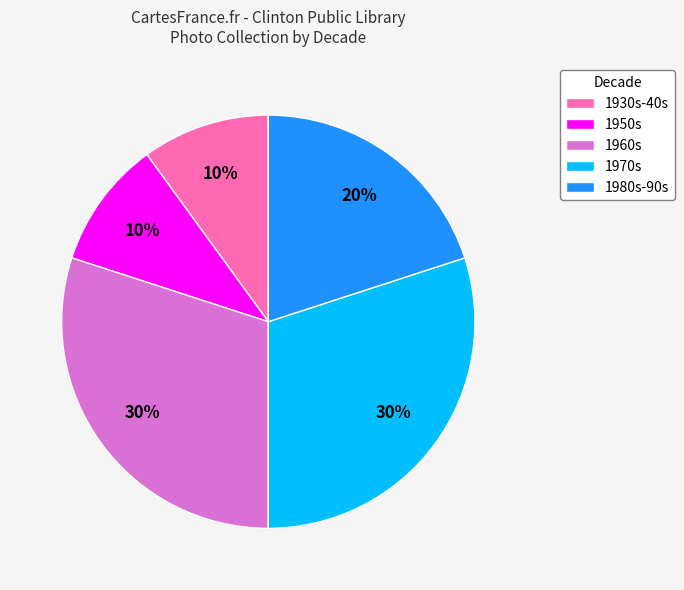

Does any single category account for the majority?

No